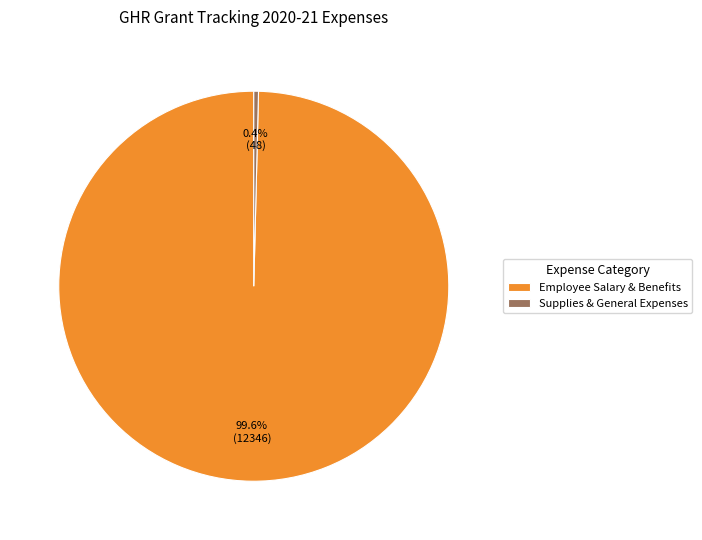

What is the majority slice?

Employee Salary & Benefits